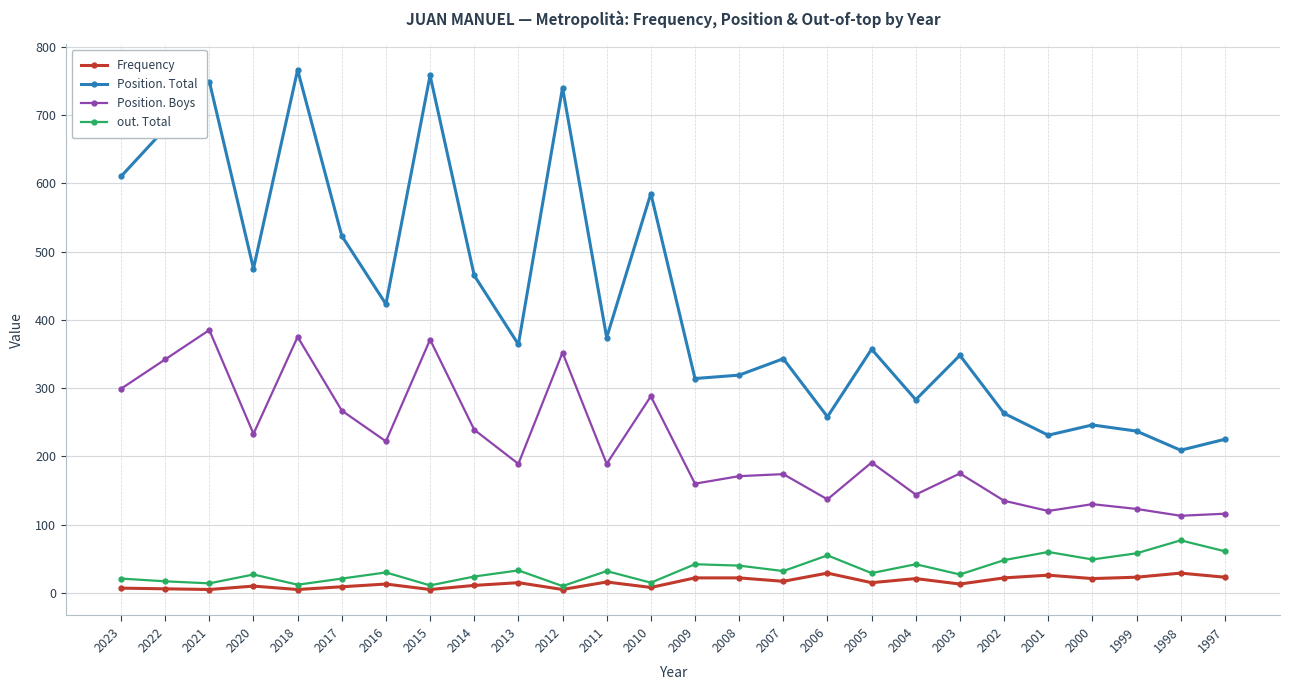

Which series has the widest spread of values?

Position. Total